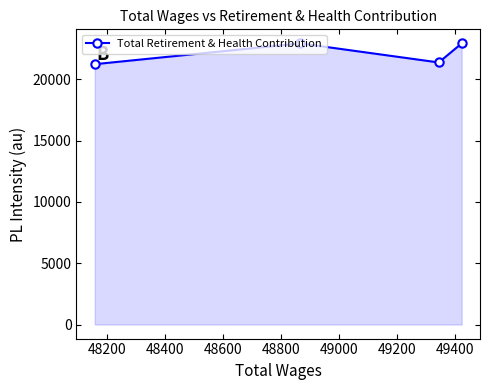

What is the value of the 3rd point from the left?

21377